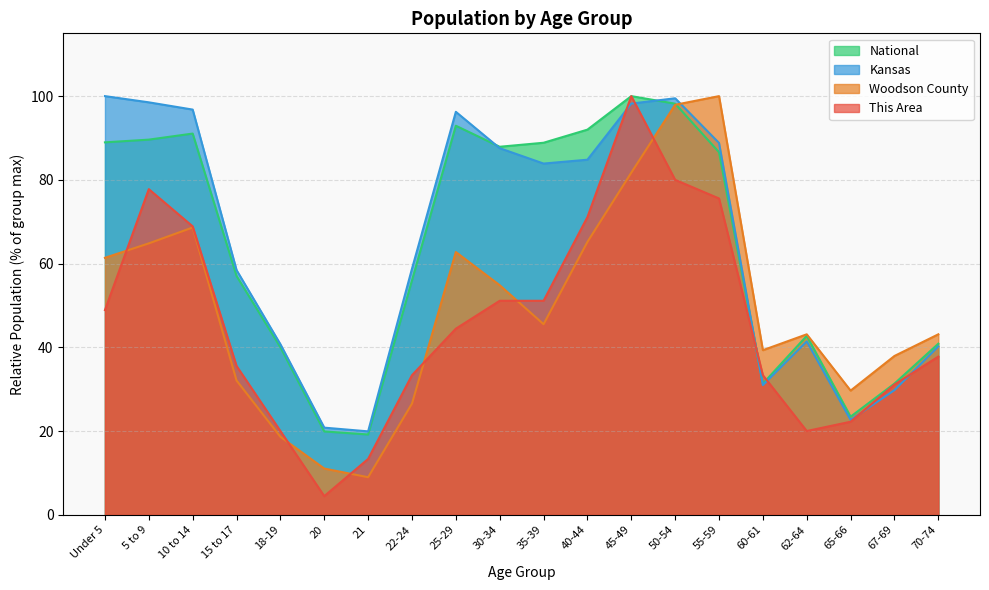

The value of Kansas at 5 to 9 is 133.8. True or false?

False